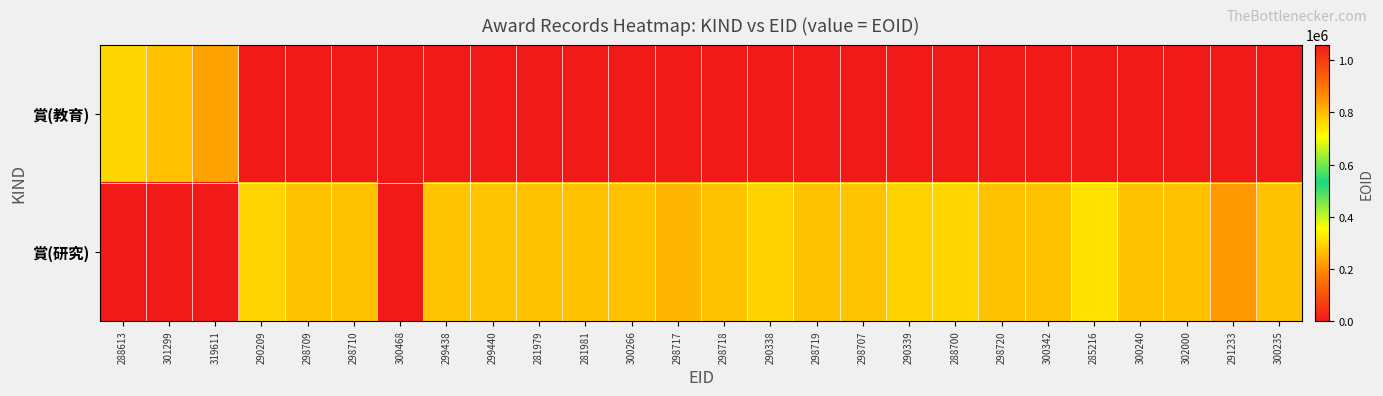

How many series are shown in this chart?

2